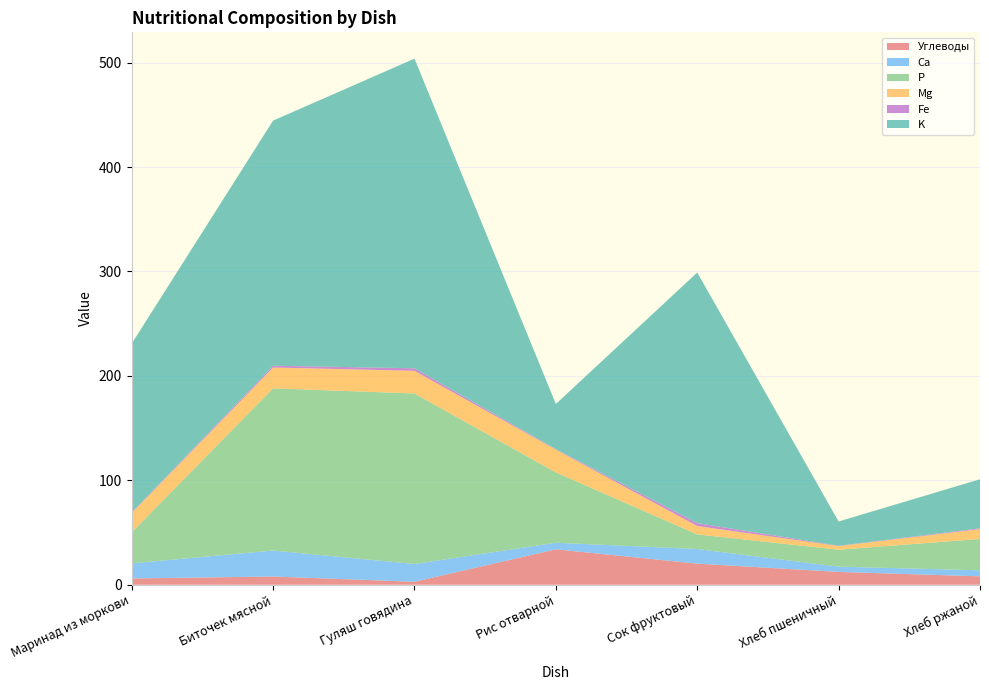

Reading left to right, extract all data points from this chart.

Углеводы: 6.0	7.9	2.8	33.9	20.2	12.3	8.0
Ca: 14.4	24.9	17.1	6.3	14.0	5.0	5.8
P: 29.8	155.4	163.2	67.3	14.0	16.2	30.0
Mg: 18.4	19.9	21.7	21.8	8.0	3.5	9.4
Fe: 0.5	1.7	2.4	0.5	2.8	0.3	0.8
K: 161.8	234.7	296.6	43.3	240.0	23.2	47.0